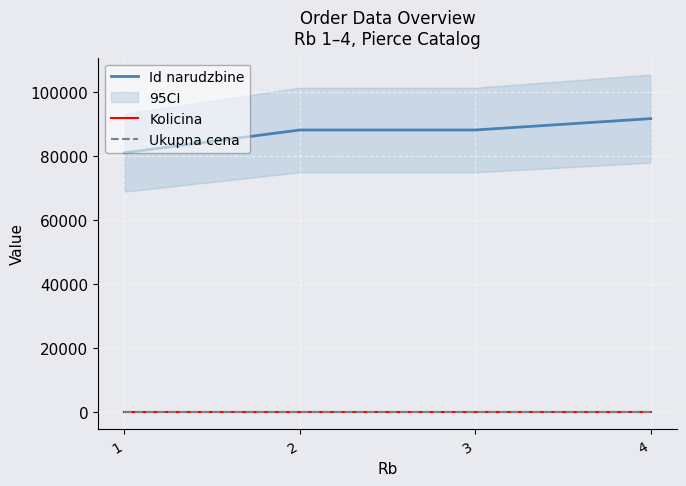

Reading left to right, transcribe all the data shown in this chart.

Id narudzbine: 1=81014	2=88122	3=88123	4=91672
Kolicina: 1=1	2=1	3=1	4=1
Ukupna cena: 1=0	2=0	3=0	4=0